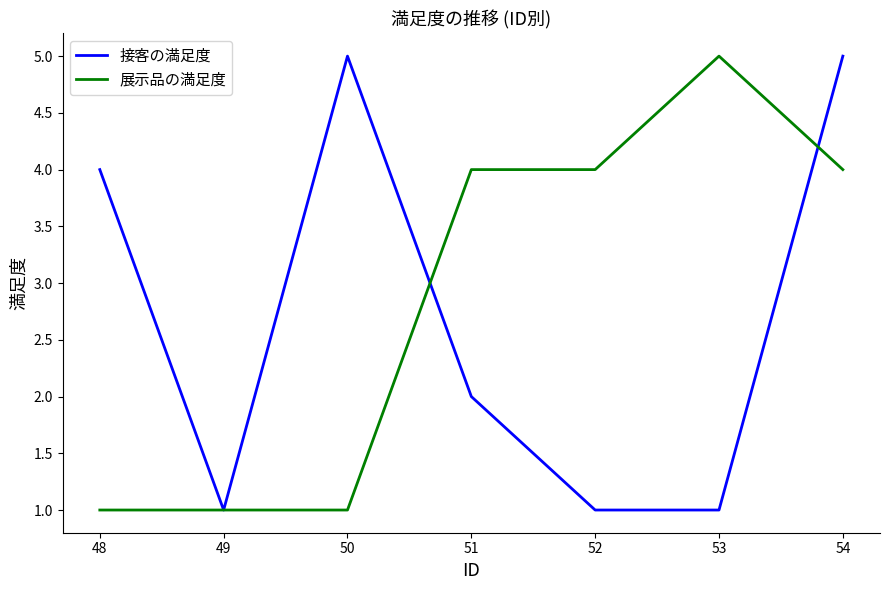

Which series changed the most between 49 and 50?

接客の満足度